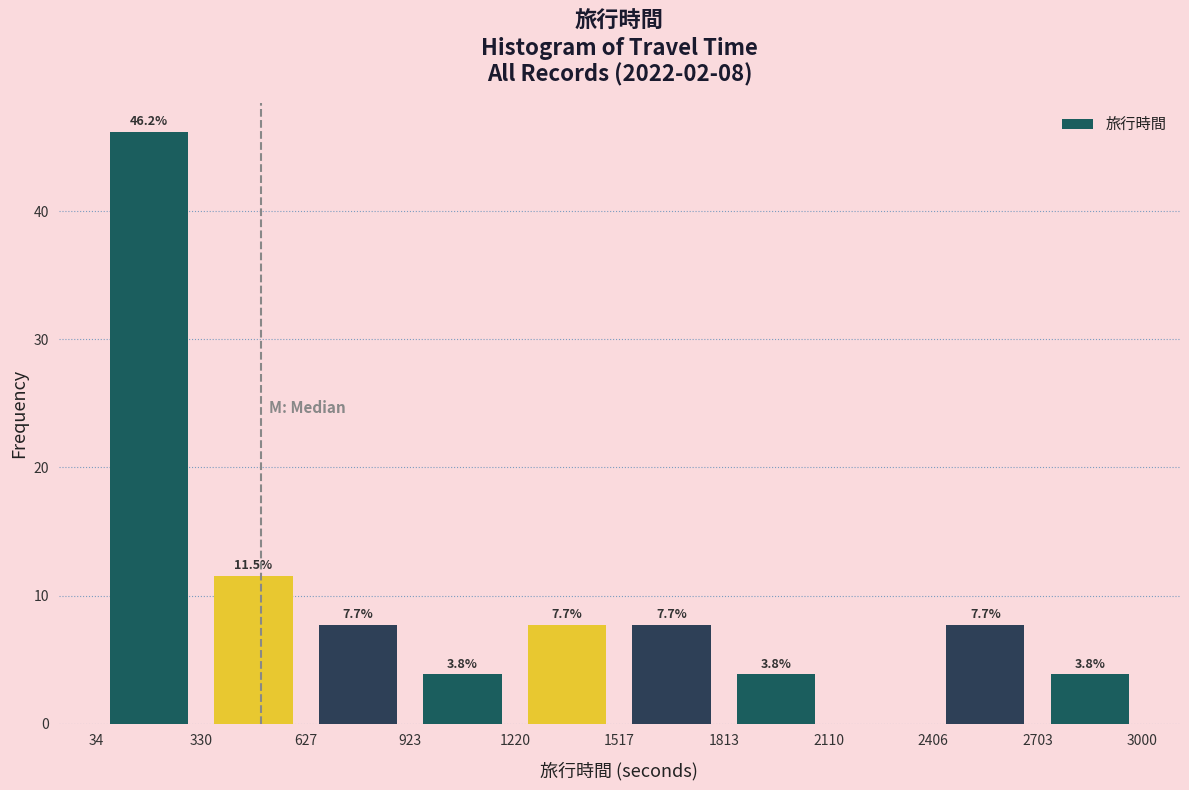

Over which range of the x-axis is the bar tallest?

34 to 330